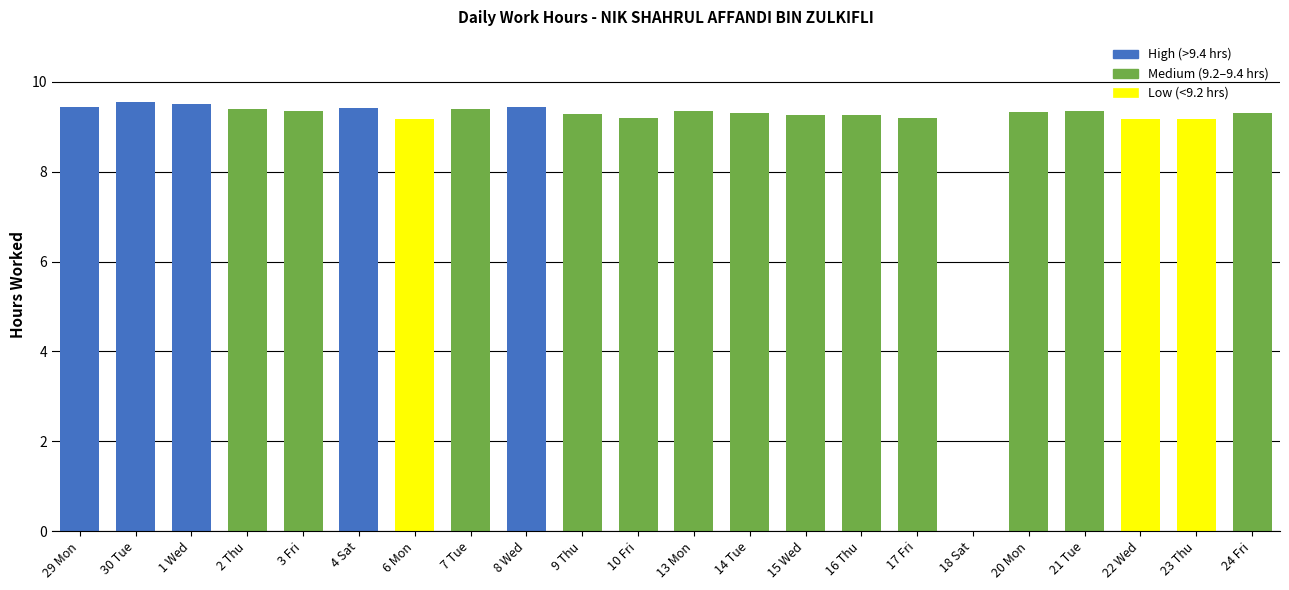

What is the maximum value shown in the chart?

9.6